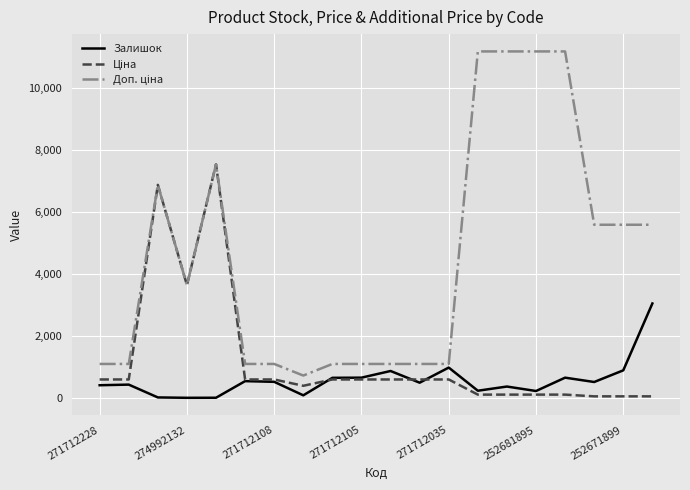

What is the maximum value shown in the chart?

11169.0